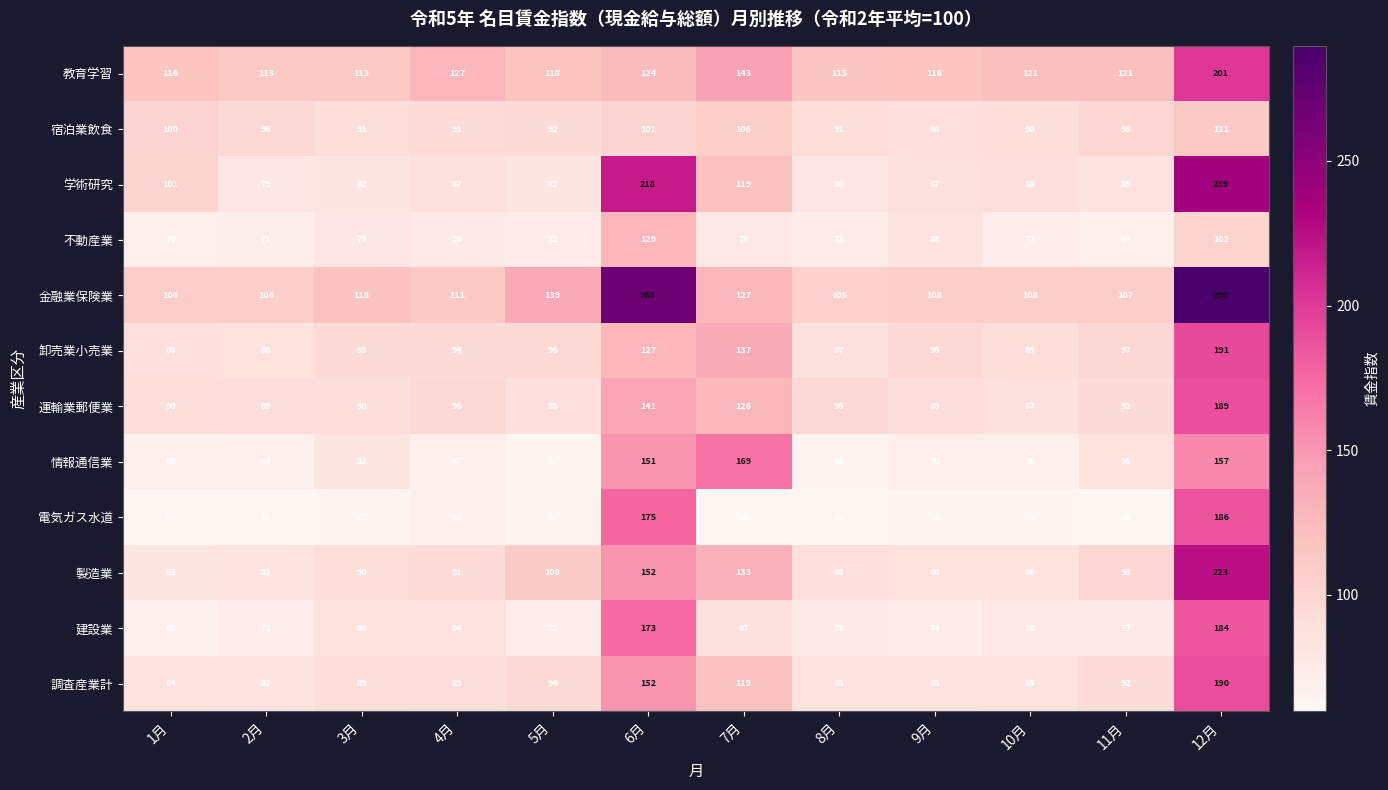

What is the minimum value for 不動産業?

67